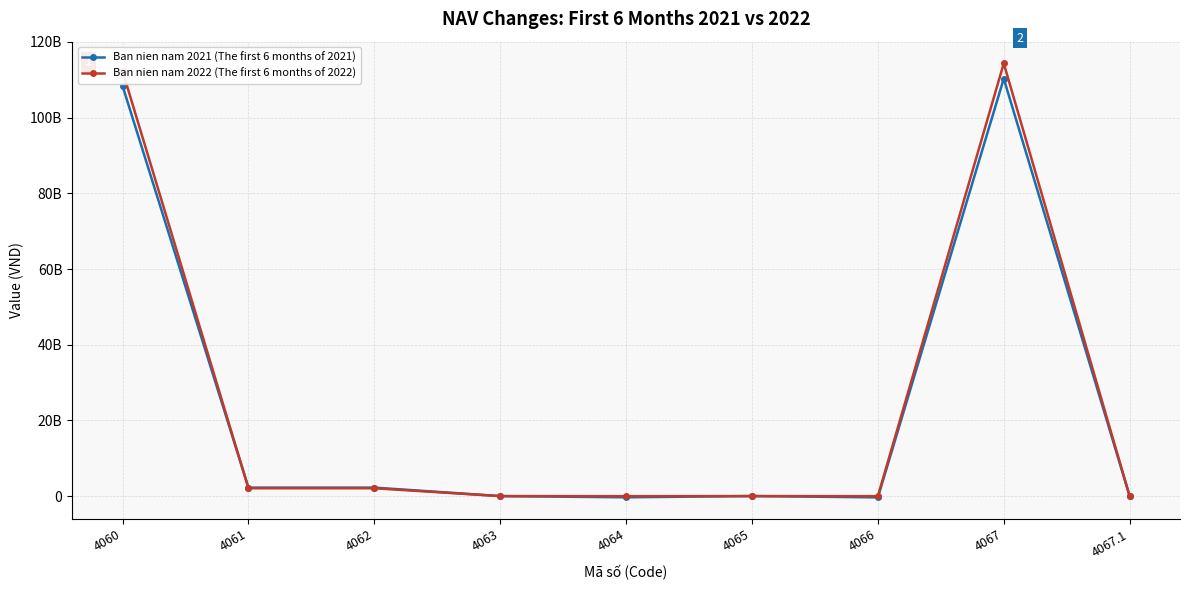

True or false: Ban nien nam 2022 (The first 6 months of 2022) has more than 0 points higher than both neighbors.

True